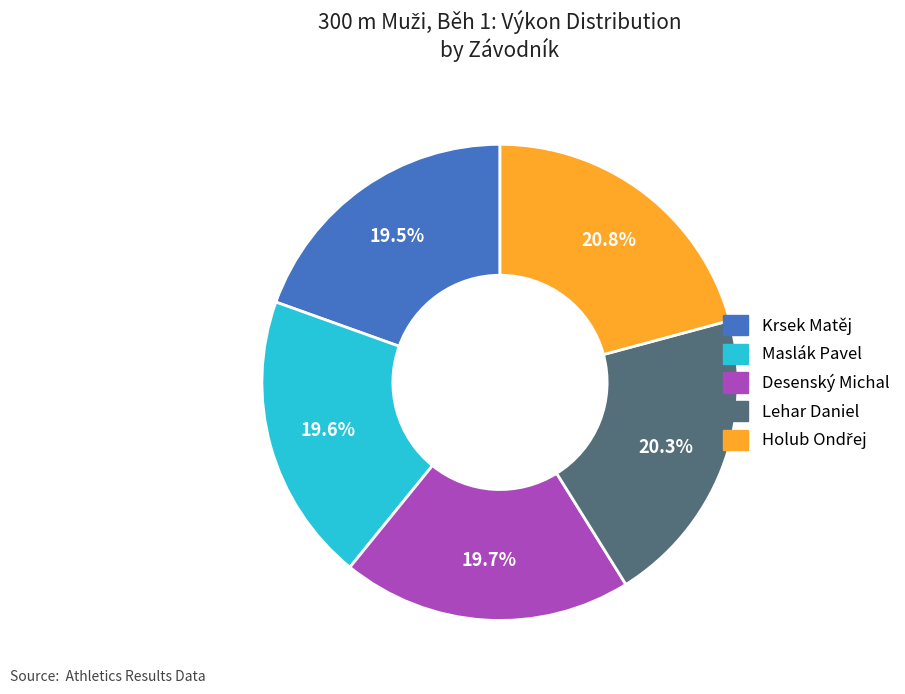

True or false: Lehar Daniel accounts for 10% of the total.

False